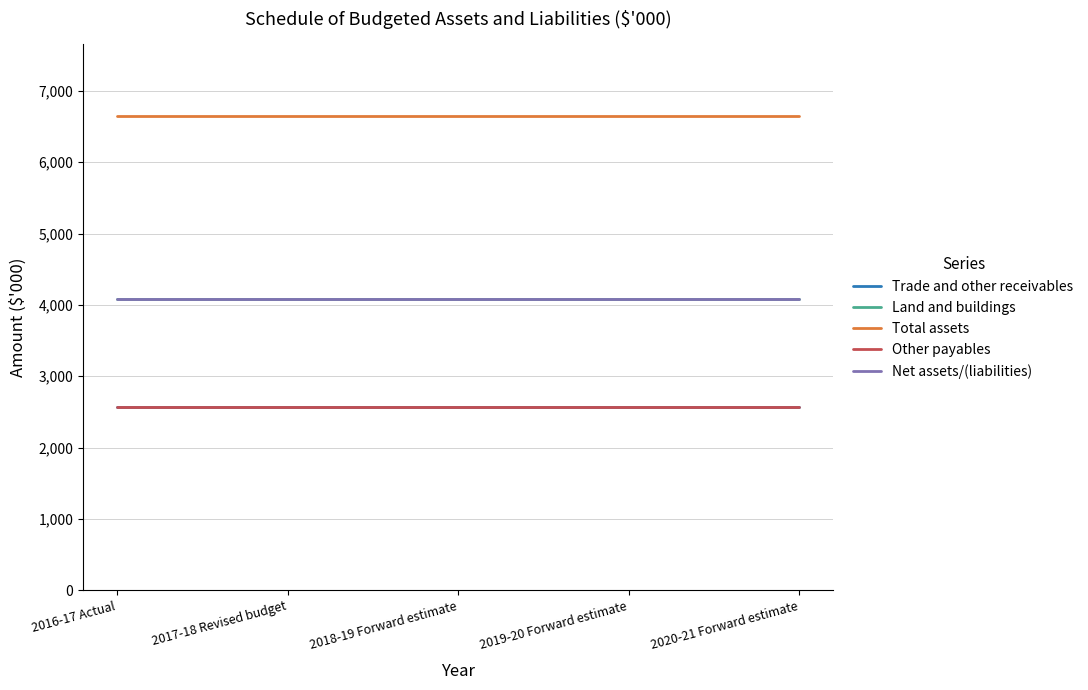

What is the smallest value displayed?

2566